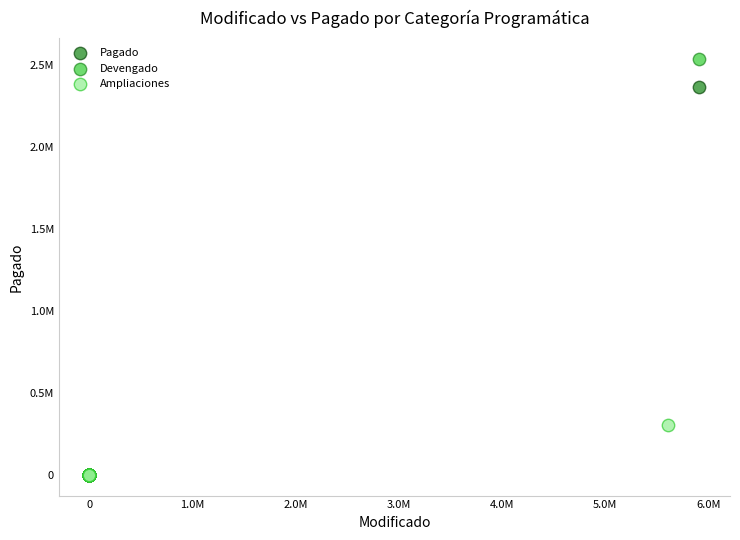

What are all the series names shown in the legend?

Pagado, Devengado, Ampliaciones